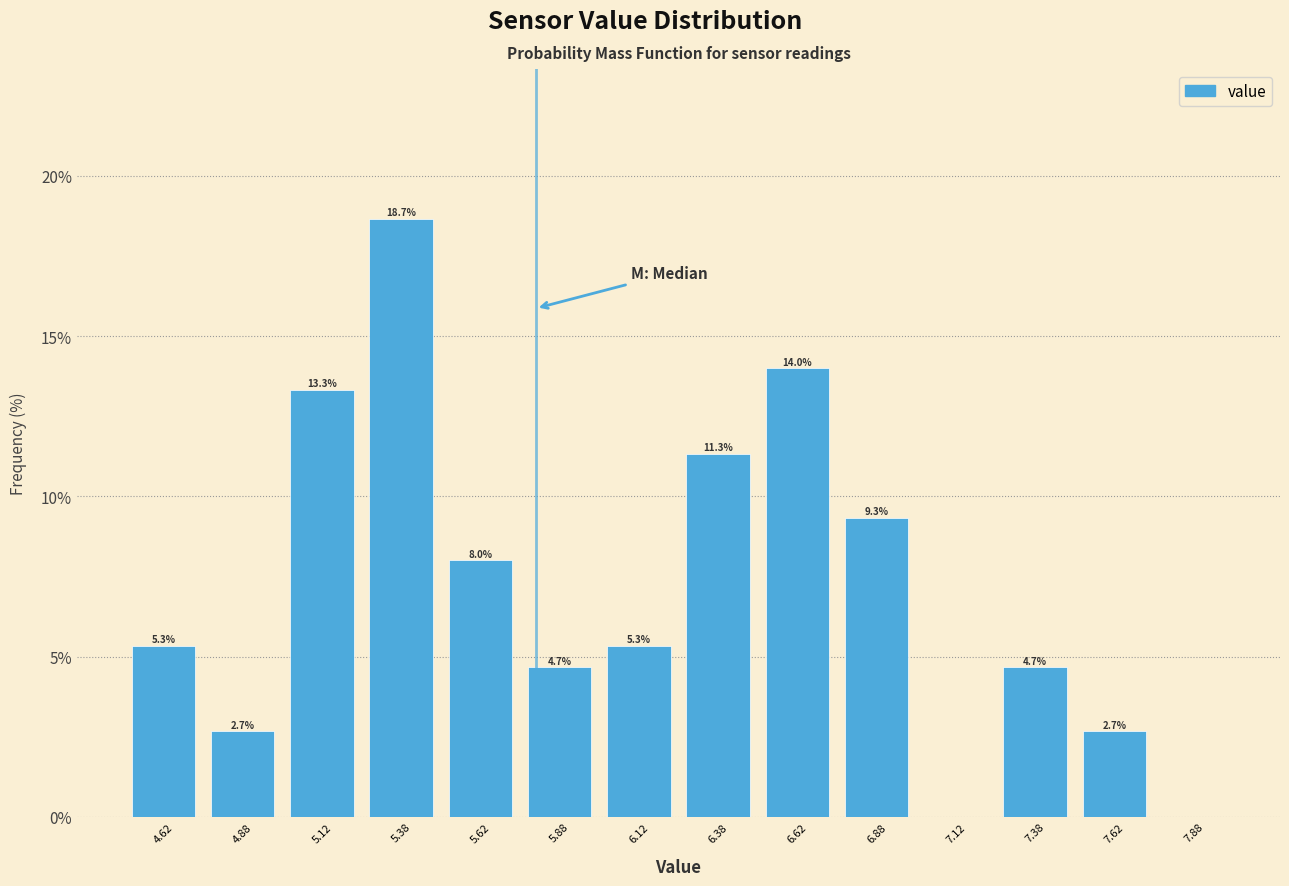

Over which range of the x-axis is the bar tallest?

5.25 to 5.50